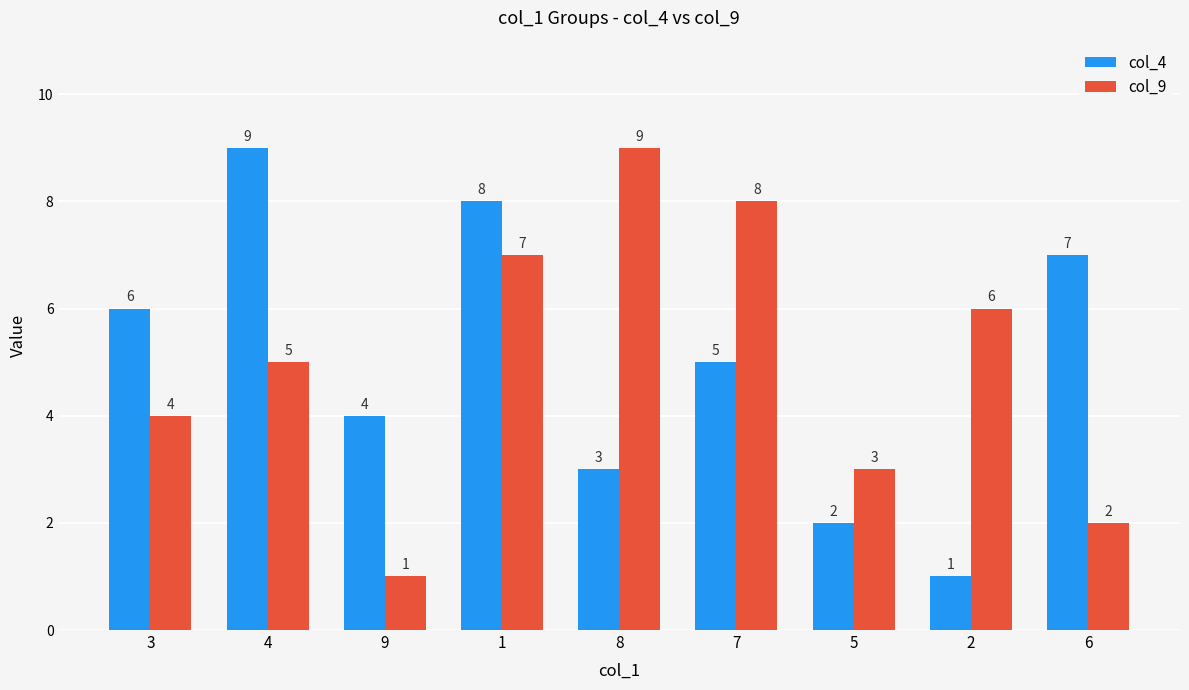

Is the value of col_4 at 1 greater than the value of col_9 at 1?

Yes